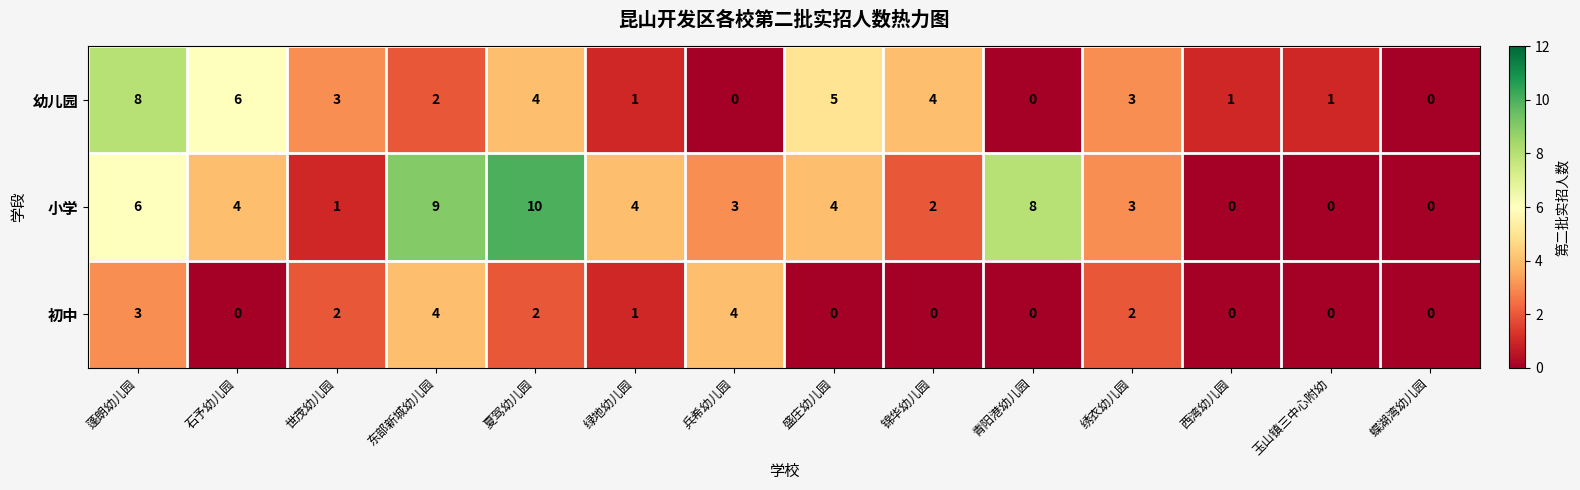

Which series has the largest total across all categories?

小学